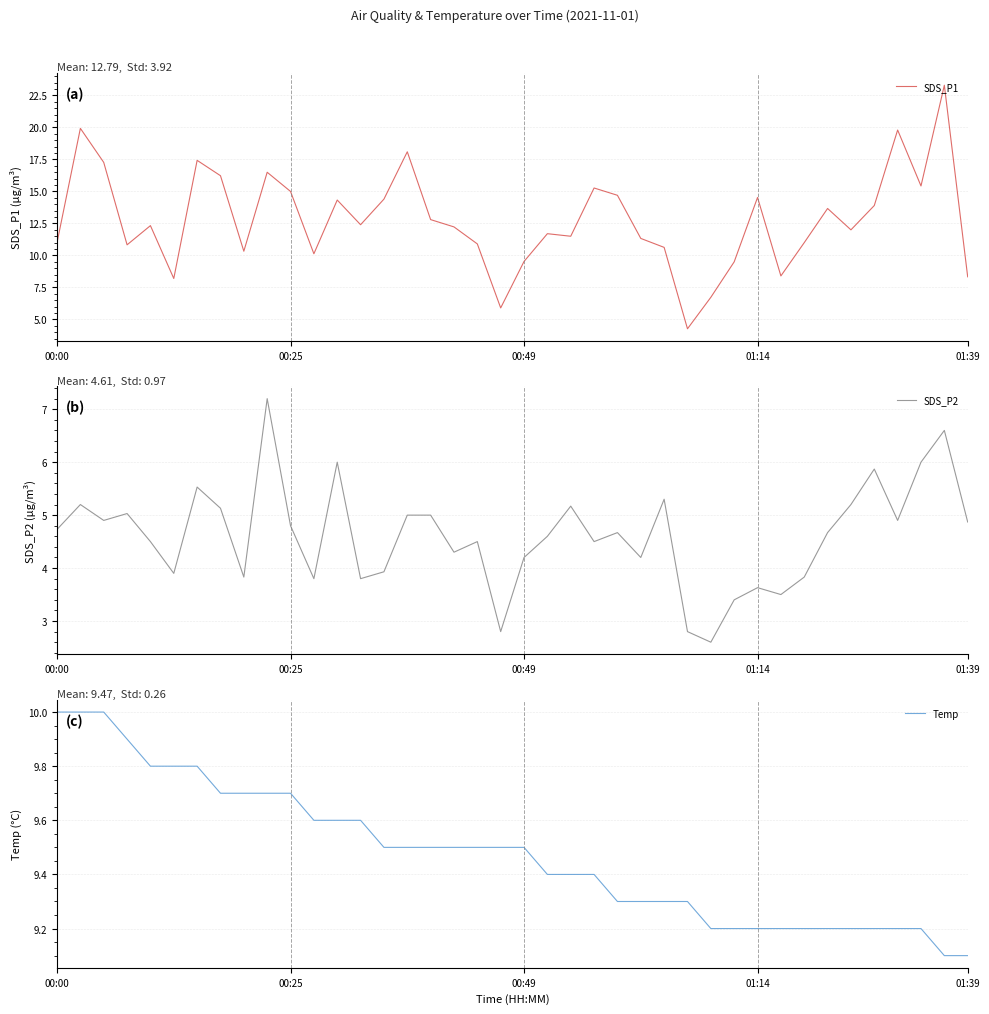

At which category is the sum across all series the highest?

38